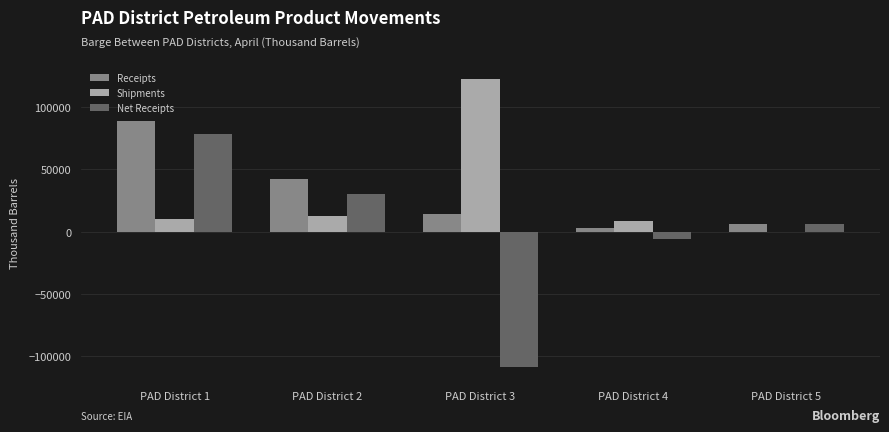

Where is Receipts nearest to the value 45889?

PAD District 2